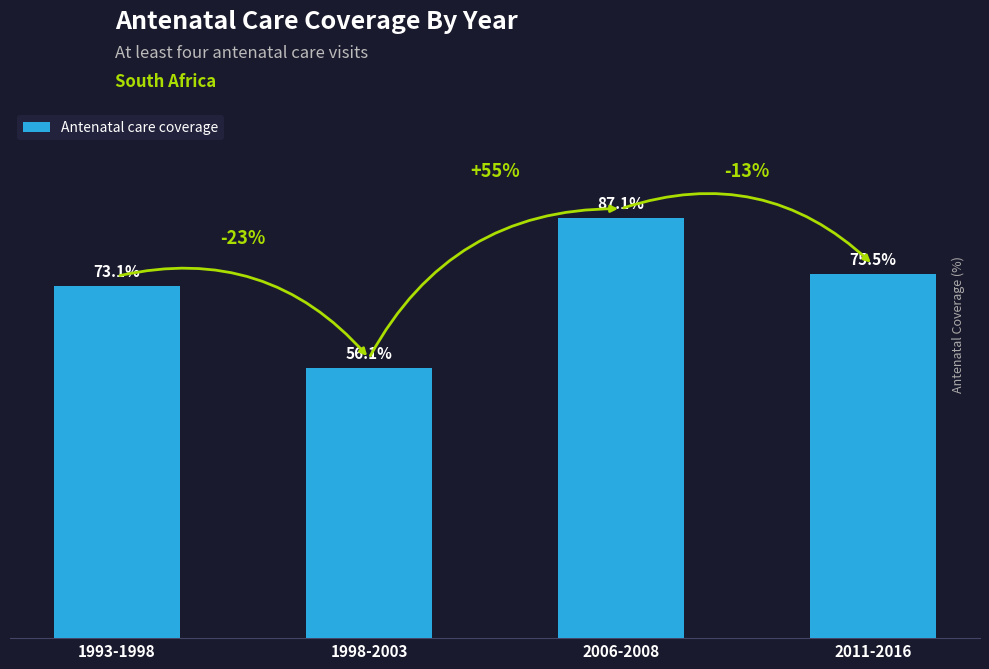

Rank the categories by value from highest to lowest.

2006-2008, 2011-2016, 1993-1998, 1998-2003